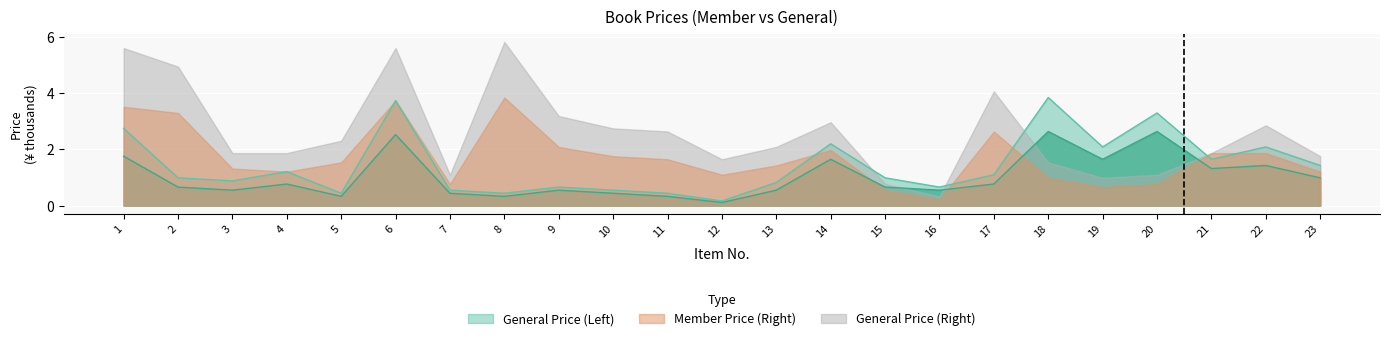

Between 17 and 8, which is larger?

17